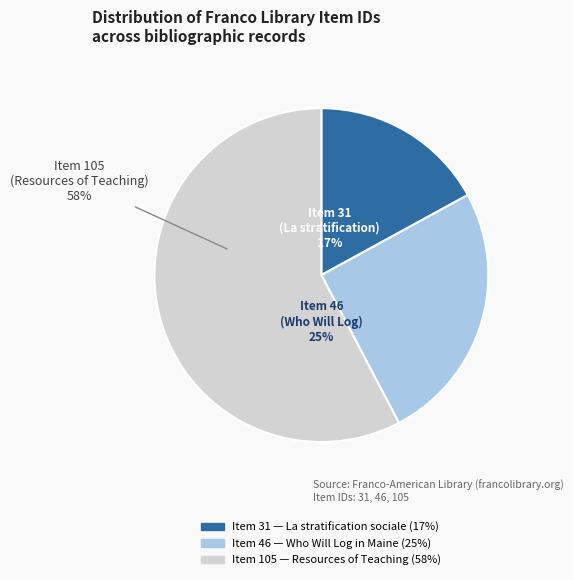

The Item 31
(La stratification sociale) slice represents 29% of the pie. True or false?

False